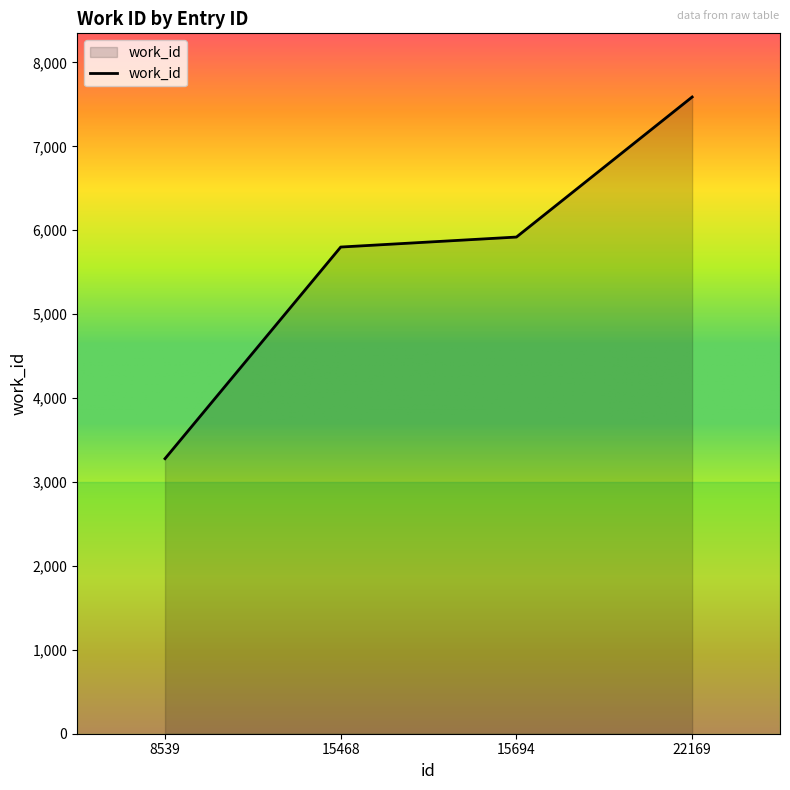

Reading right to left, list all the values displayed in this chart.

22169=7588	15694=5919	15468=5800	8539=3278